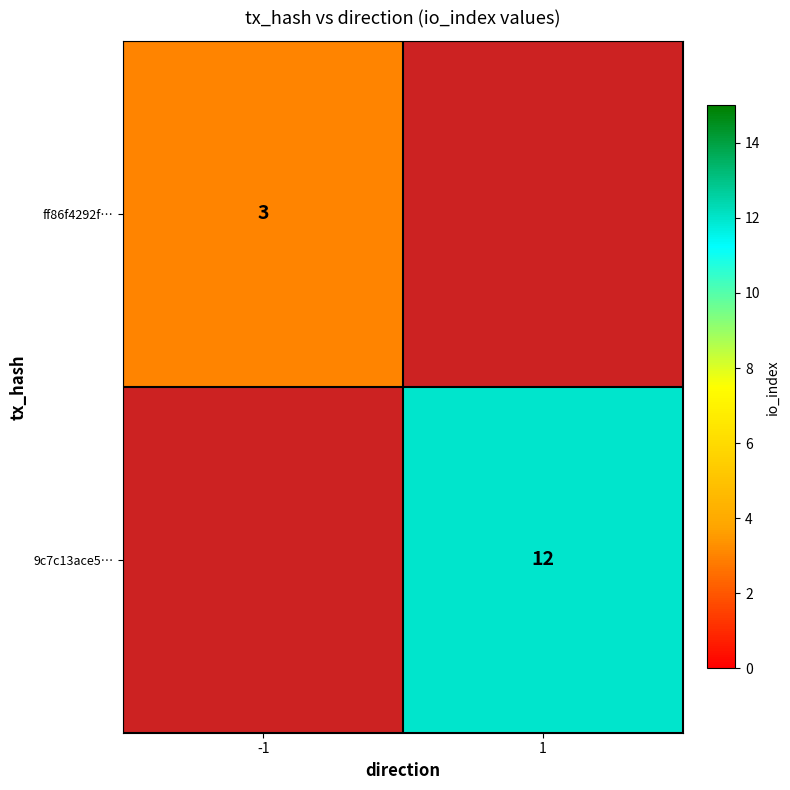

Is the value of 9c7c13ace5… at 1 greater than the value of ff86f4292f… at -1?

Yes